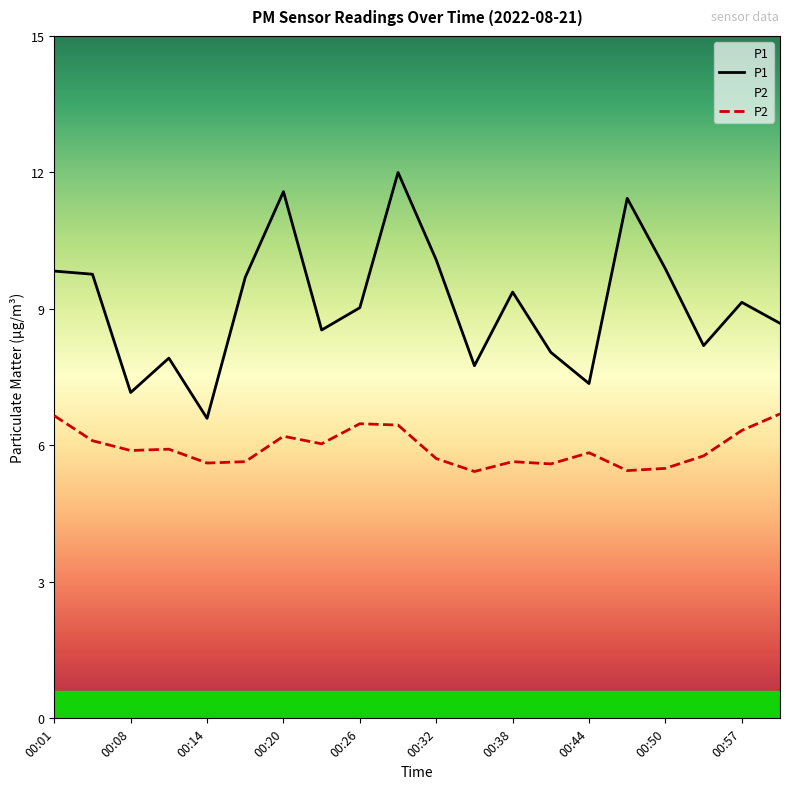

List the series in order of their overall mean, highest first.

P1, P2